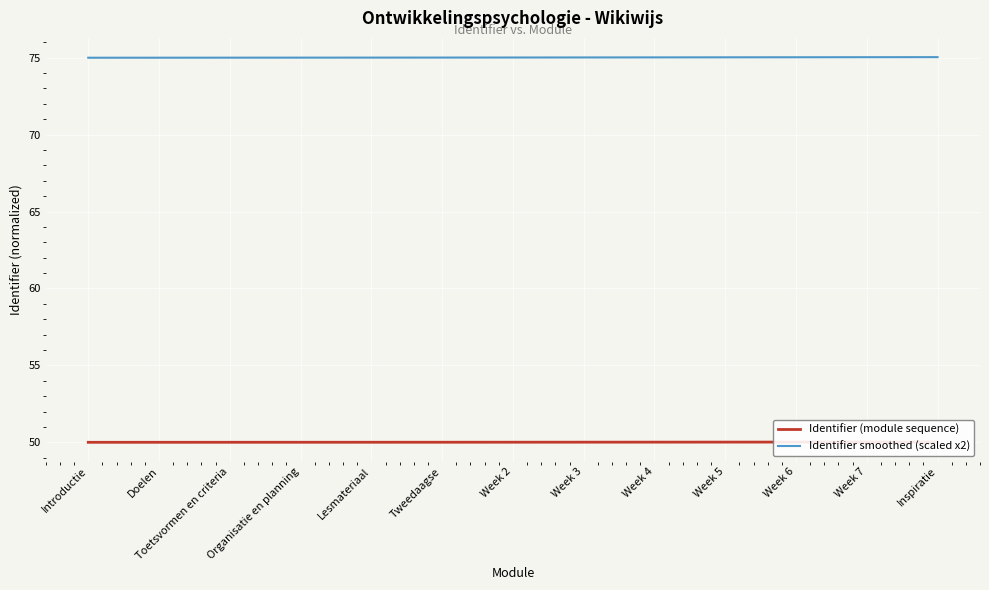

What is the sum of all Identifier smoothed (scaled x2) values?

975.2